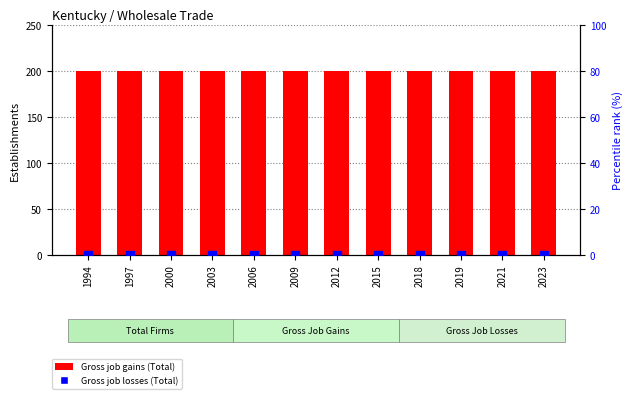

Which series has the largest Y range (max minus min)?

Gross job gains (Total)